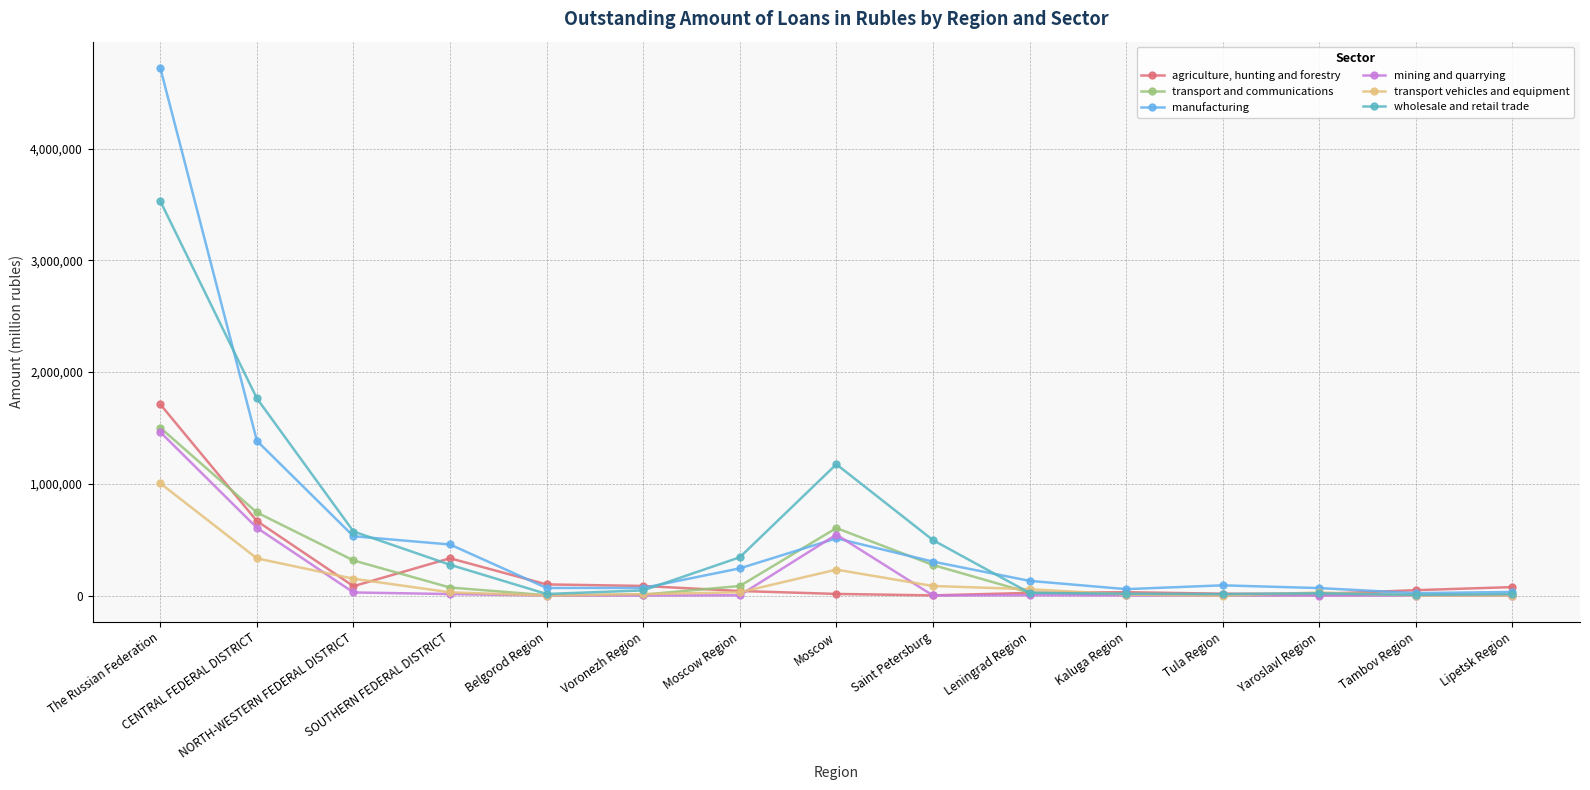

What is the greatest value displayed?

4722070